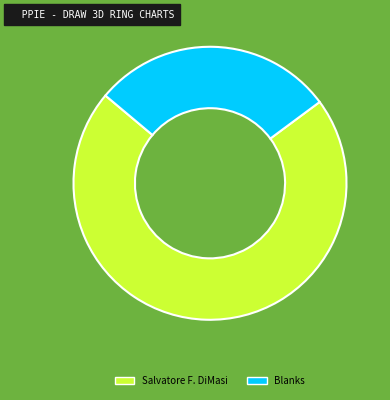

What is the smallest slice in the pie chart?

Blanks